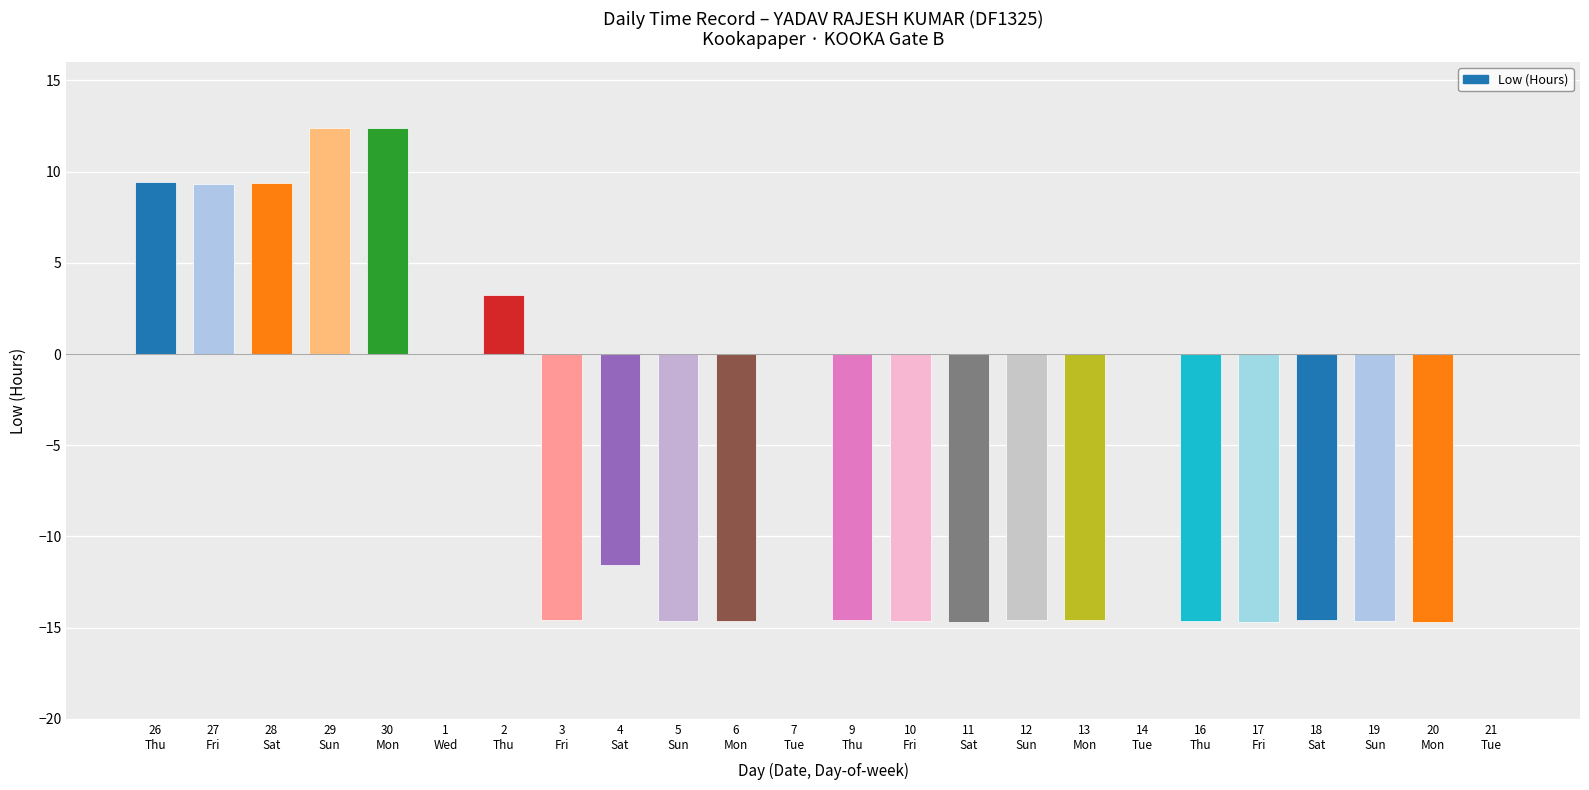

What is the maximum value shown in the chart?

12.4